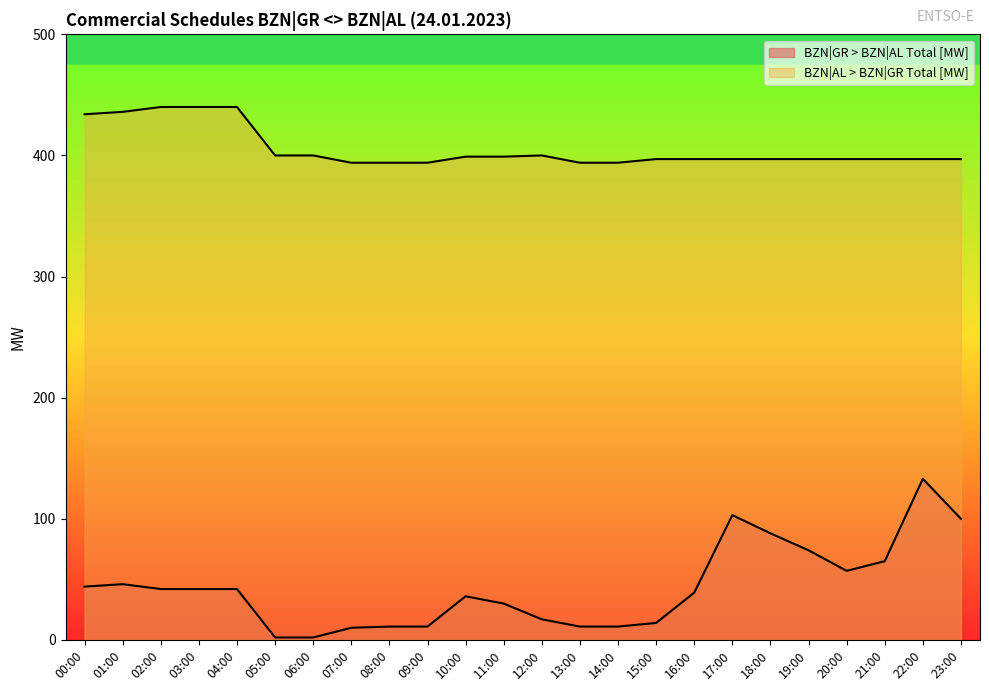

The value of BZN|GR > BZN|AL Total [MW] at 03:00 is 42. True or false?

True